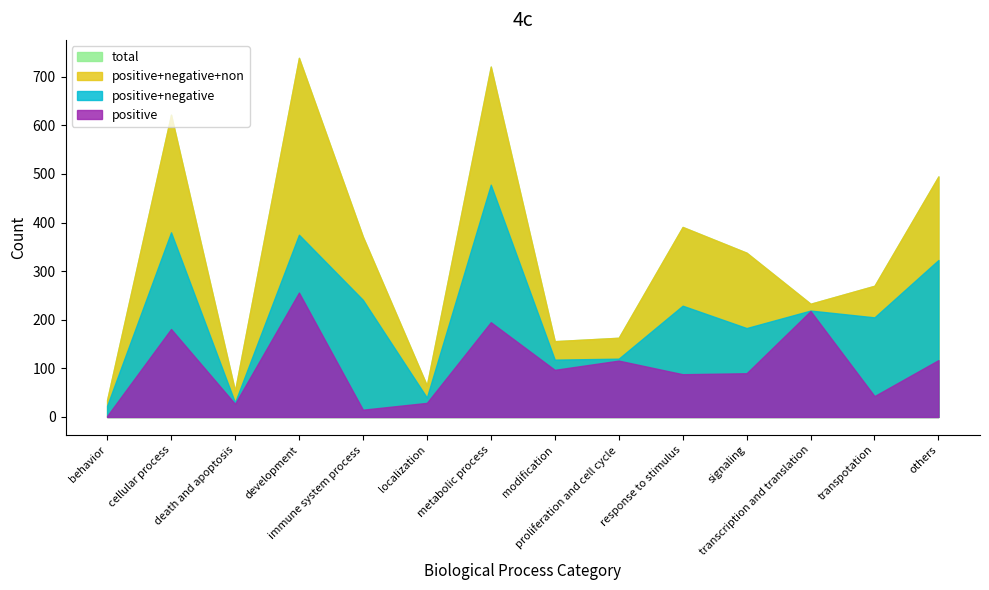

At which category is the sum across all series the highest?

development